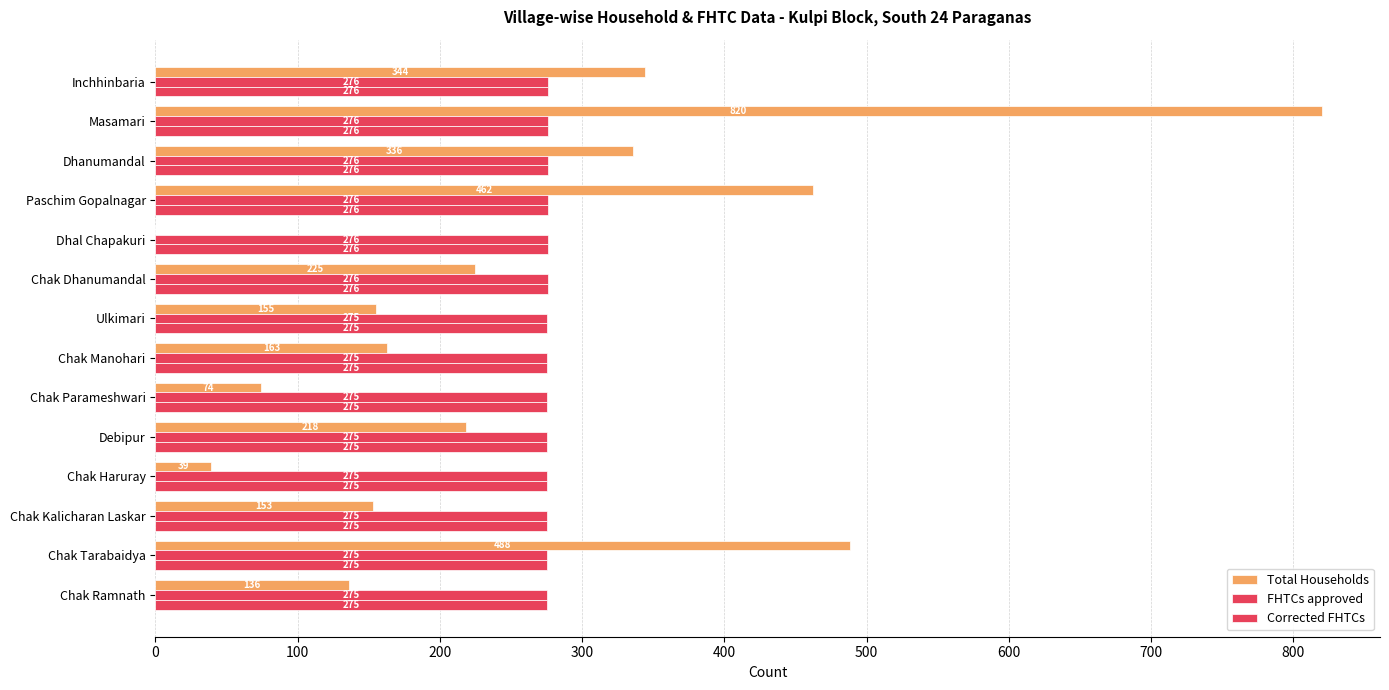

Count the number of data series in this chart.

3